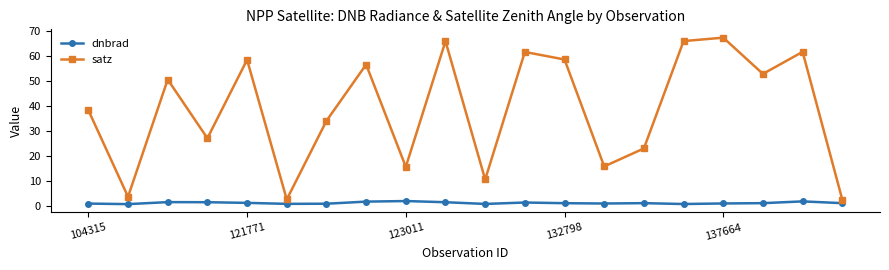

Is this an area chart (filled region under the line)?

No